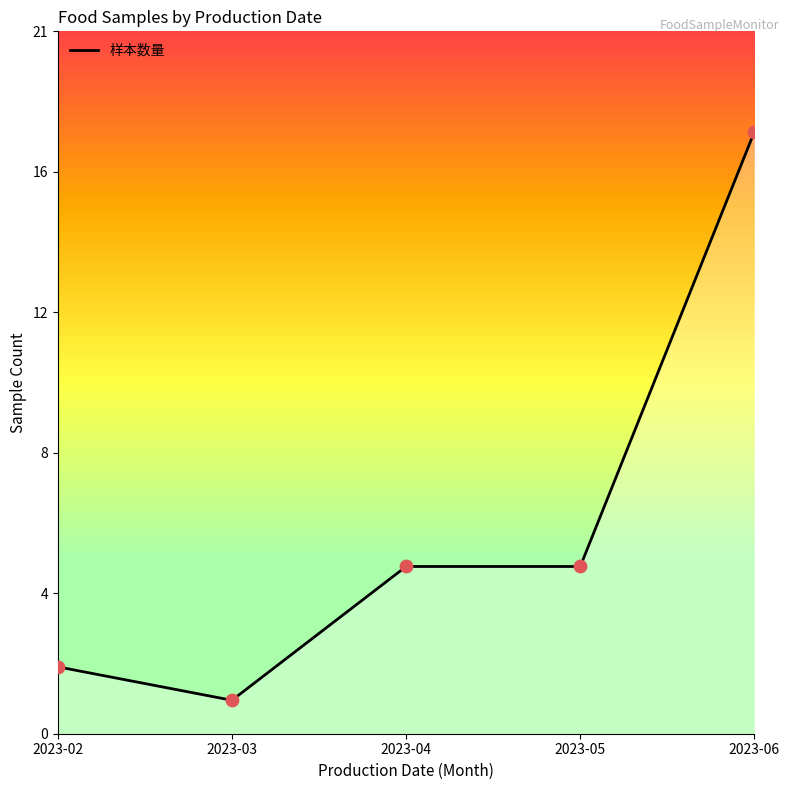

Between 2023-02 and 2023-04, which is larger?

2023-04